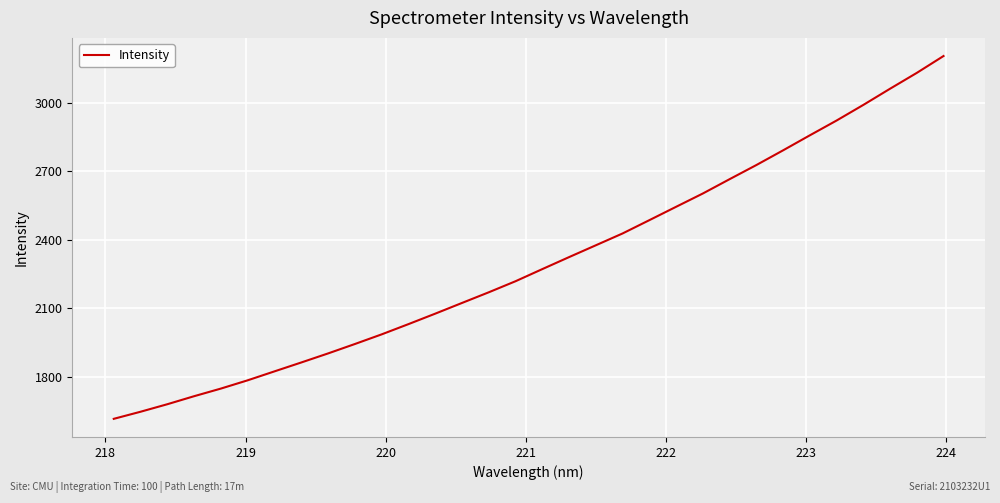

What is the minimum value shown in the chart?

1616.2